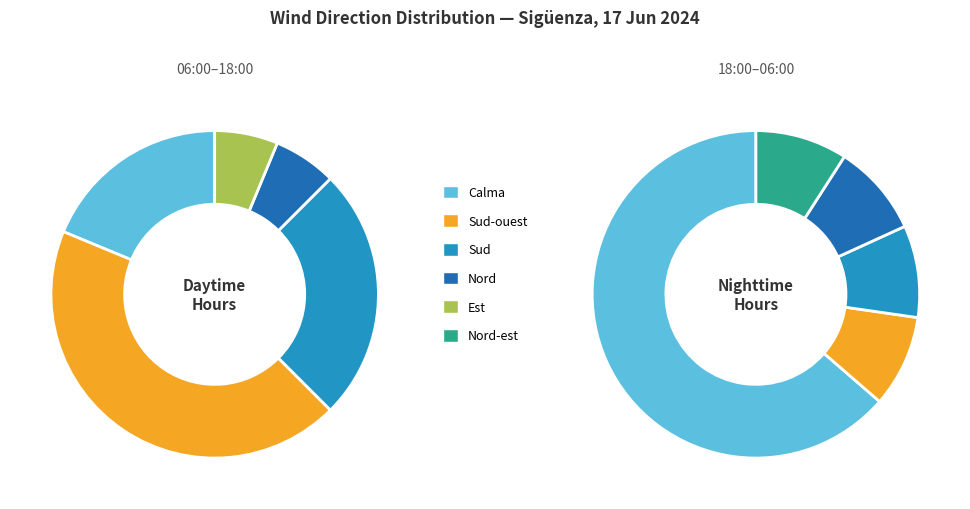

Count the number of slices in the pie.

6